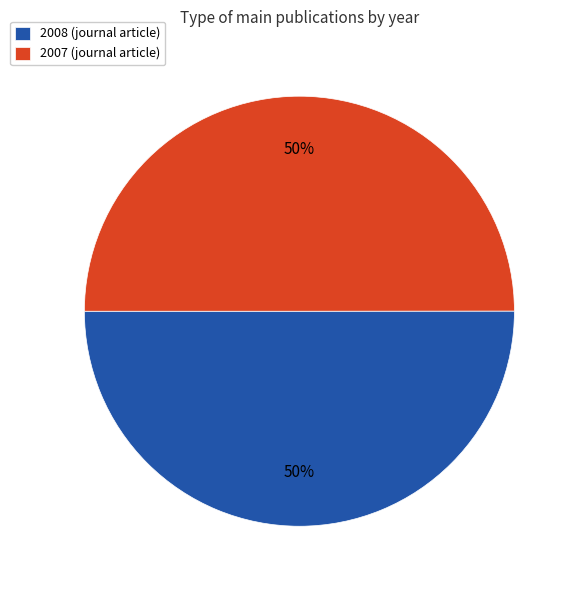

Approximately how many times larger is the value at 2008 (journal article) compared to 2007 (journal article)?

1.0